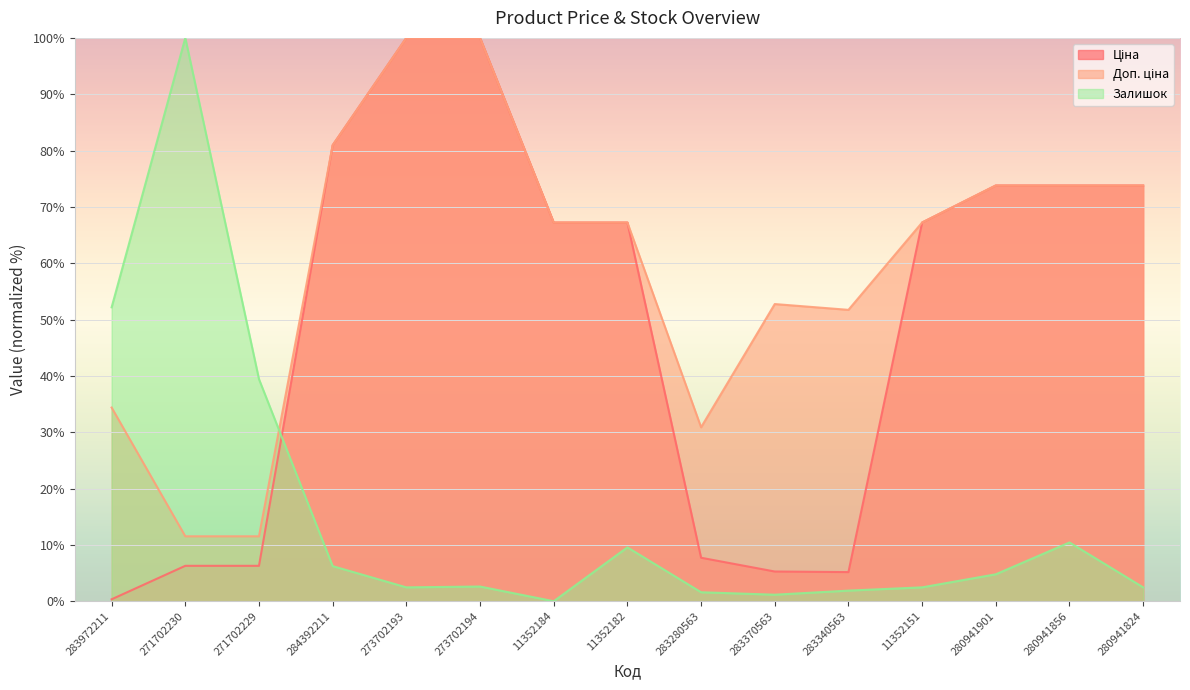

How many lines are shown in the chart?

3